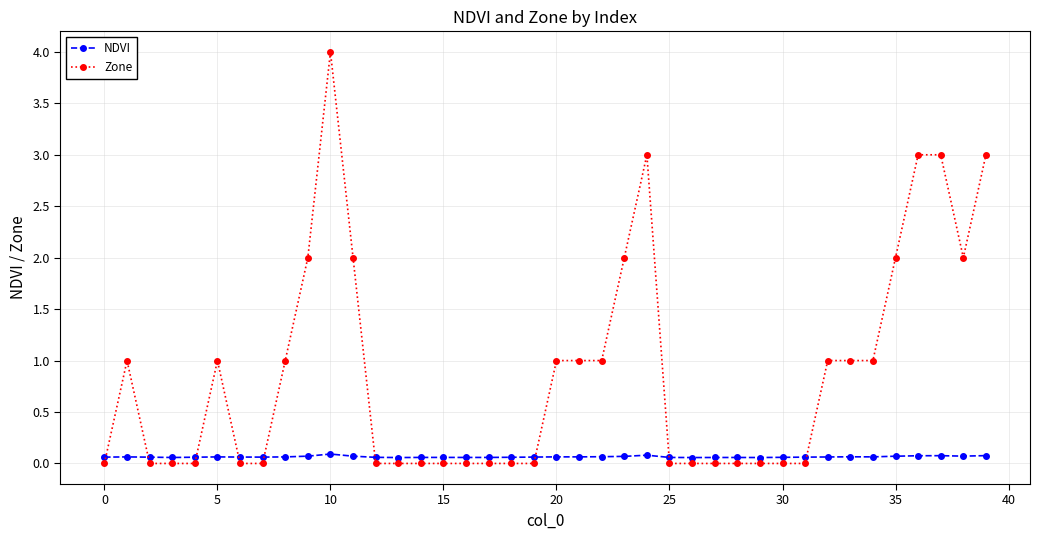

After their last crossing, which series has the higher values: Zone or NDVI?

Zone